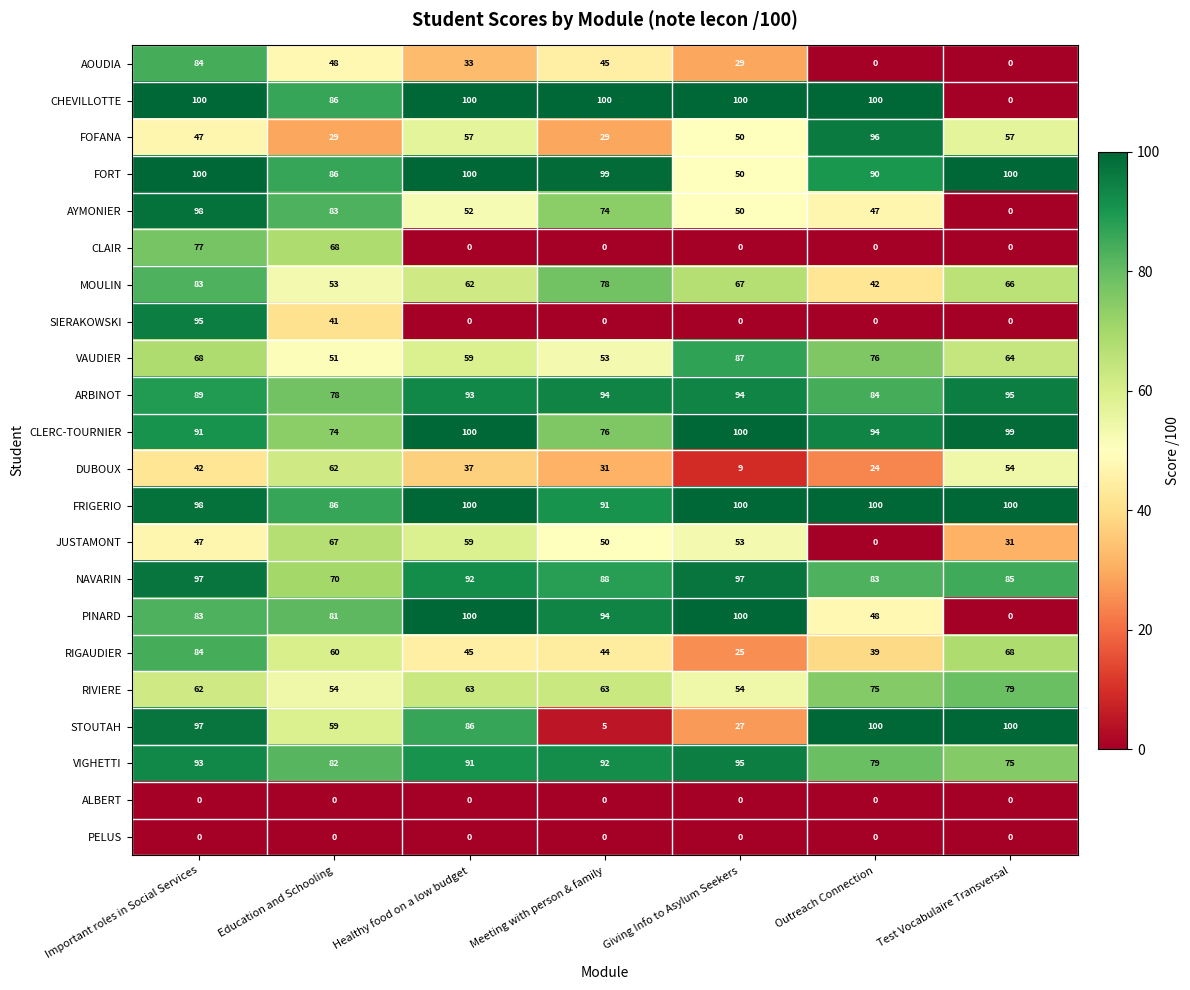

What is the difference between the maximum and second lowest values in the FORT series?

14